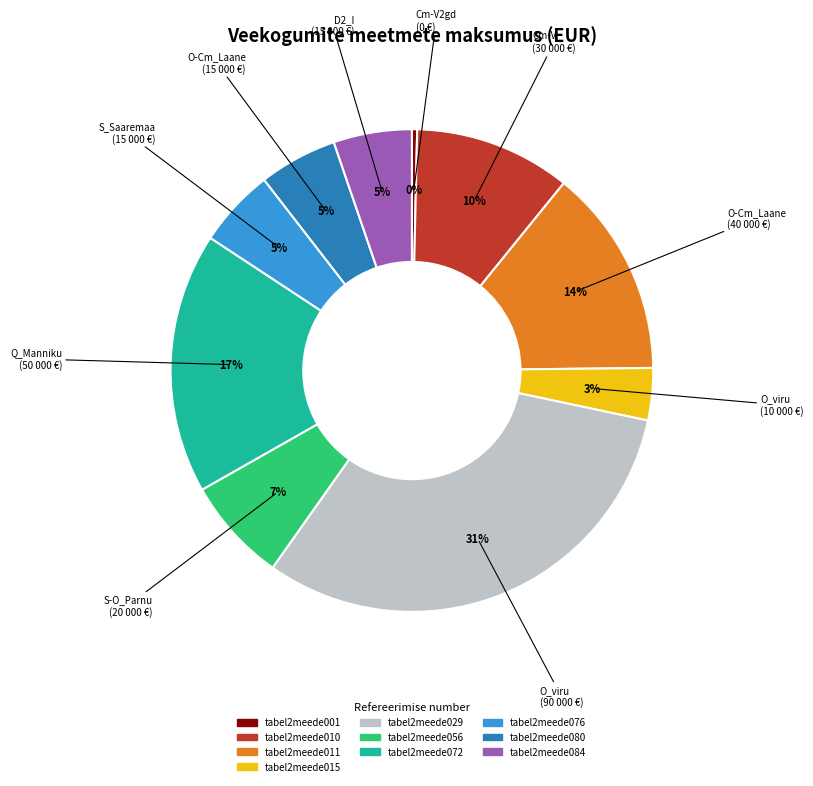

The tabel2meede001 slice represents 10% of the pie. True or false?

False